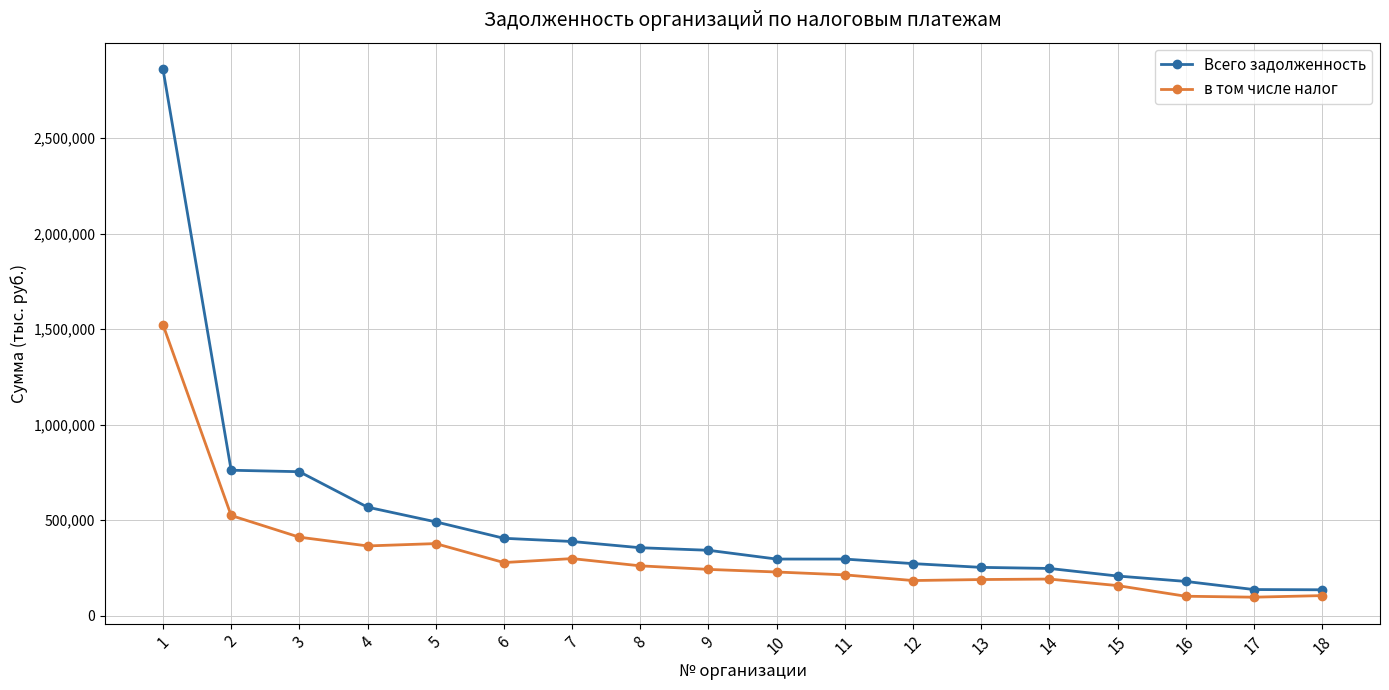

Rank the series by their average value, from lowest to highest.

в том числе налог, Всего задолженность